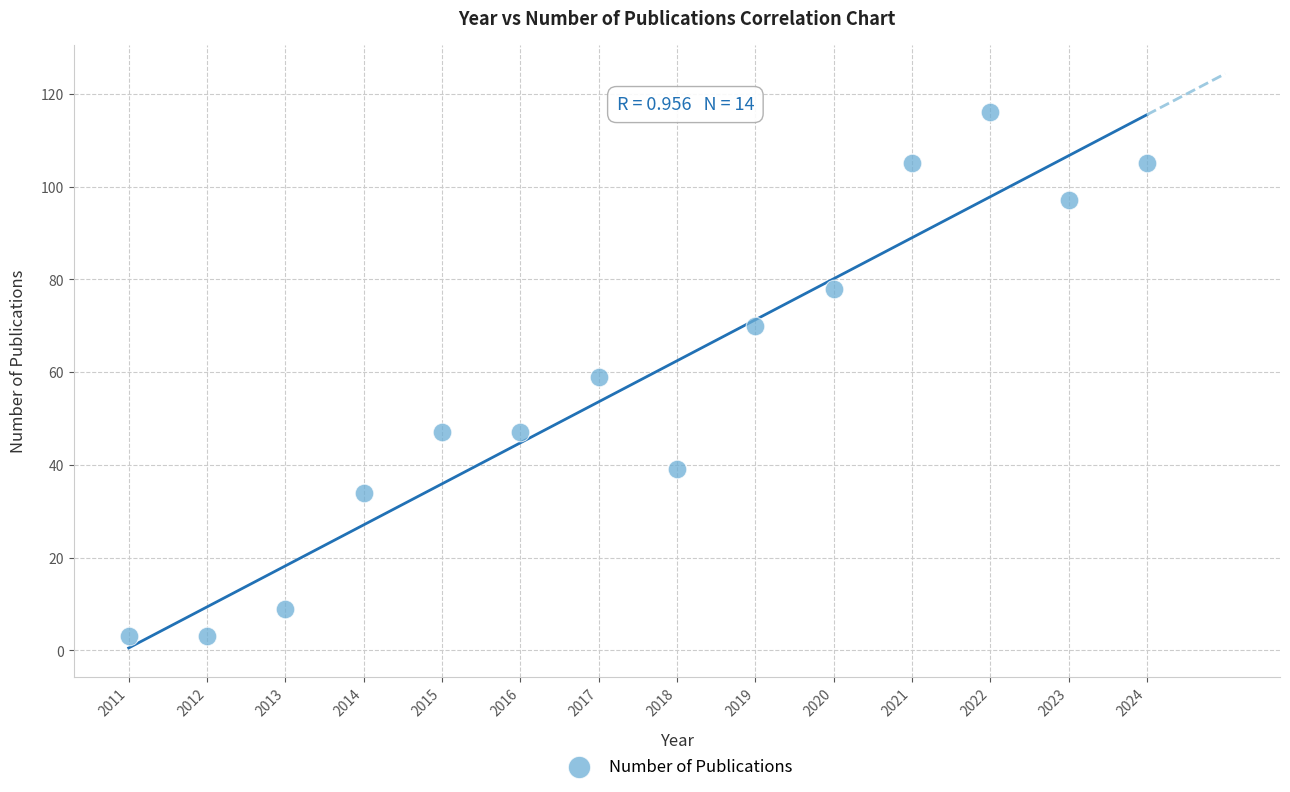

What is the range of Y values (max minus min)?

113